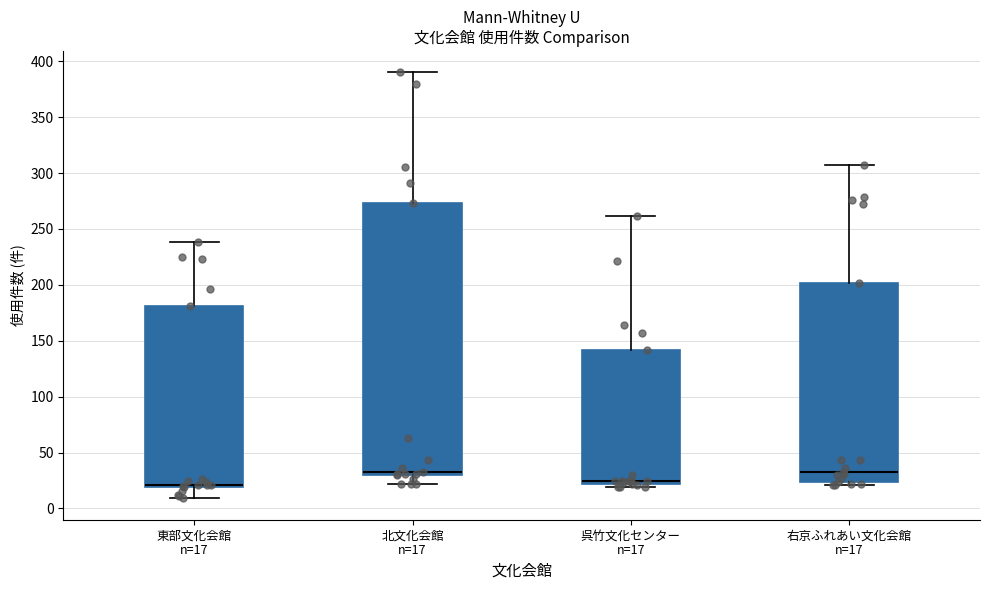

Which box is the tallest, from its lower edge to its upper edge?

北文化会館 n=17